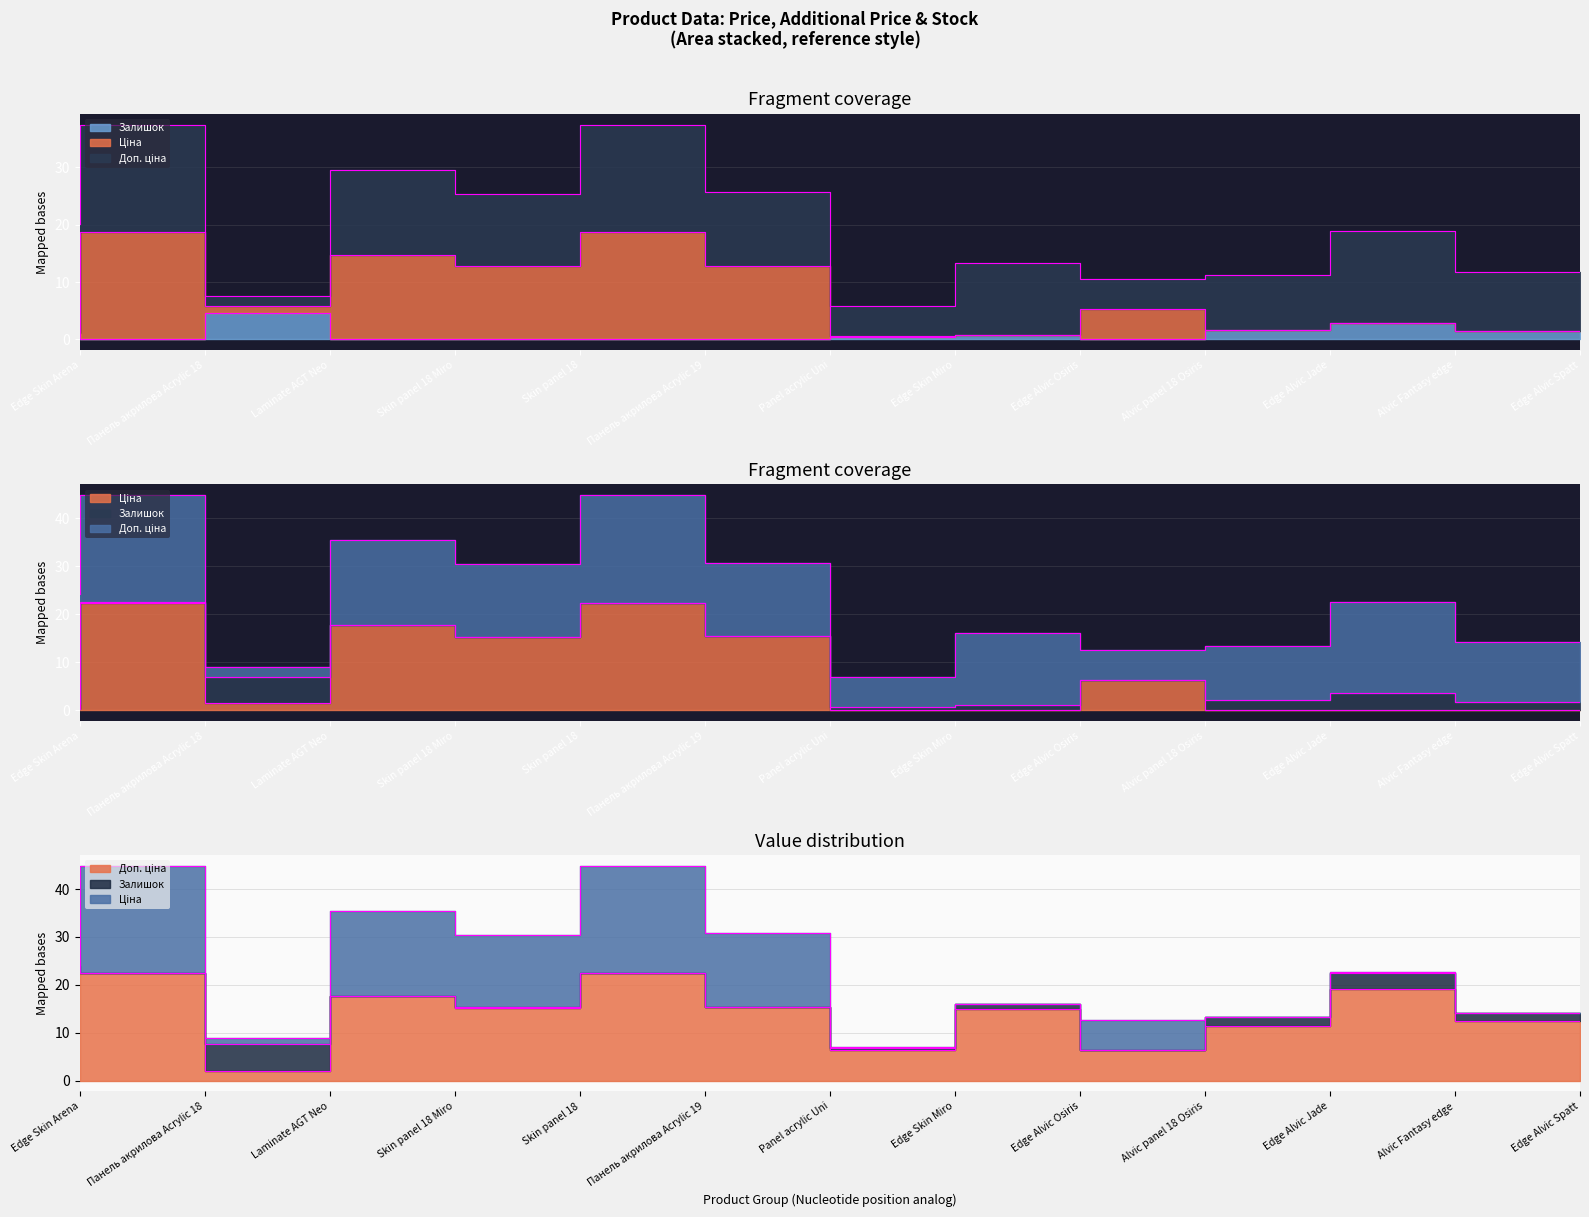

Which series has the widest spread of values?

Ціна